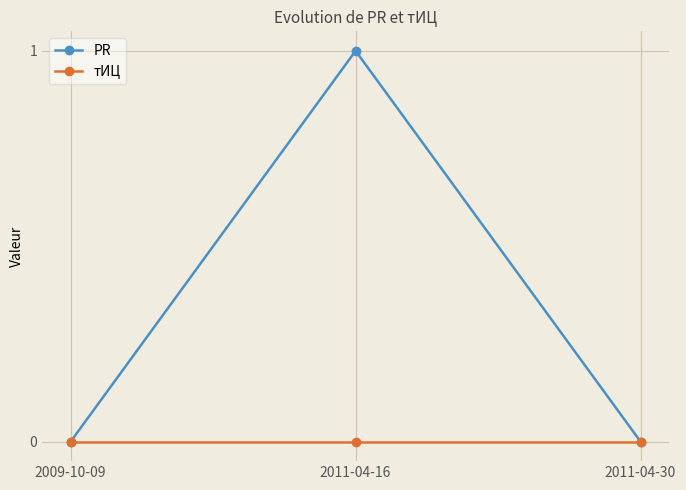

Reading left to right, list all the values displayed in this chart.

PR: 2009-10-09=0	2011-04-16=1	2011-04-30=0
тИЦ: 2009-10-09=0	2011-04-16=0	2011-04-30=0